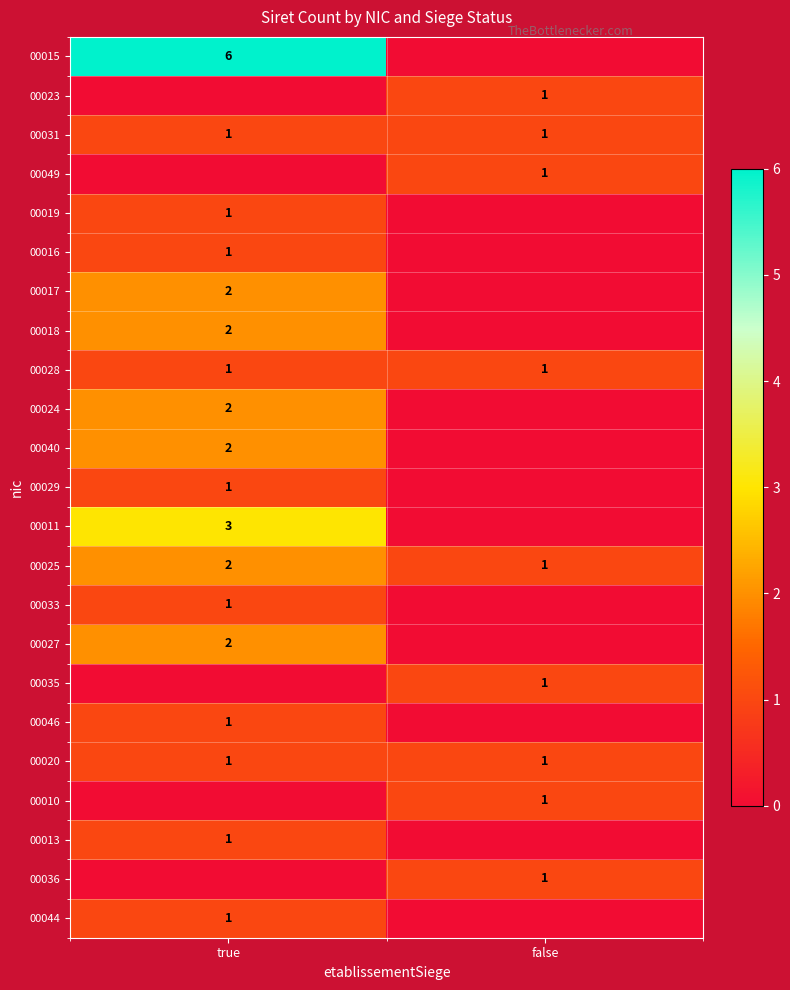

The 00028 series shows 0 at false. True or false?

False